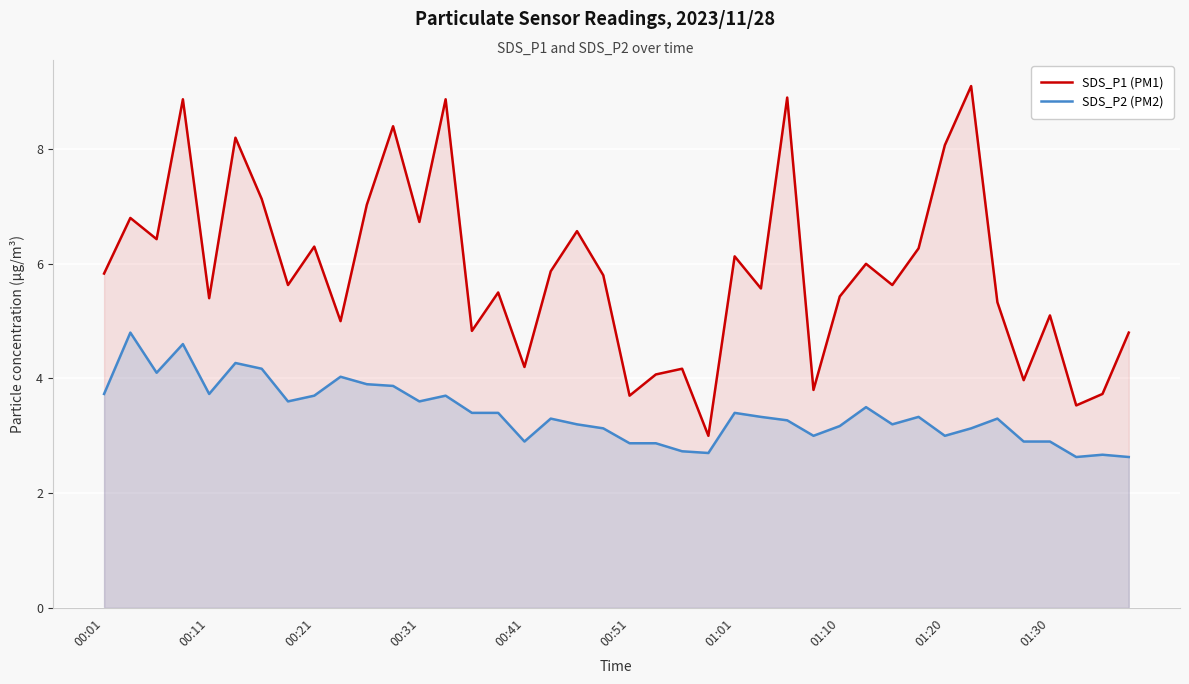

Which series has the largest range (max minus min)?

SDS_P1 (PM1)